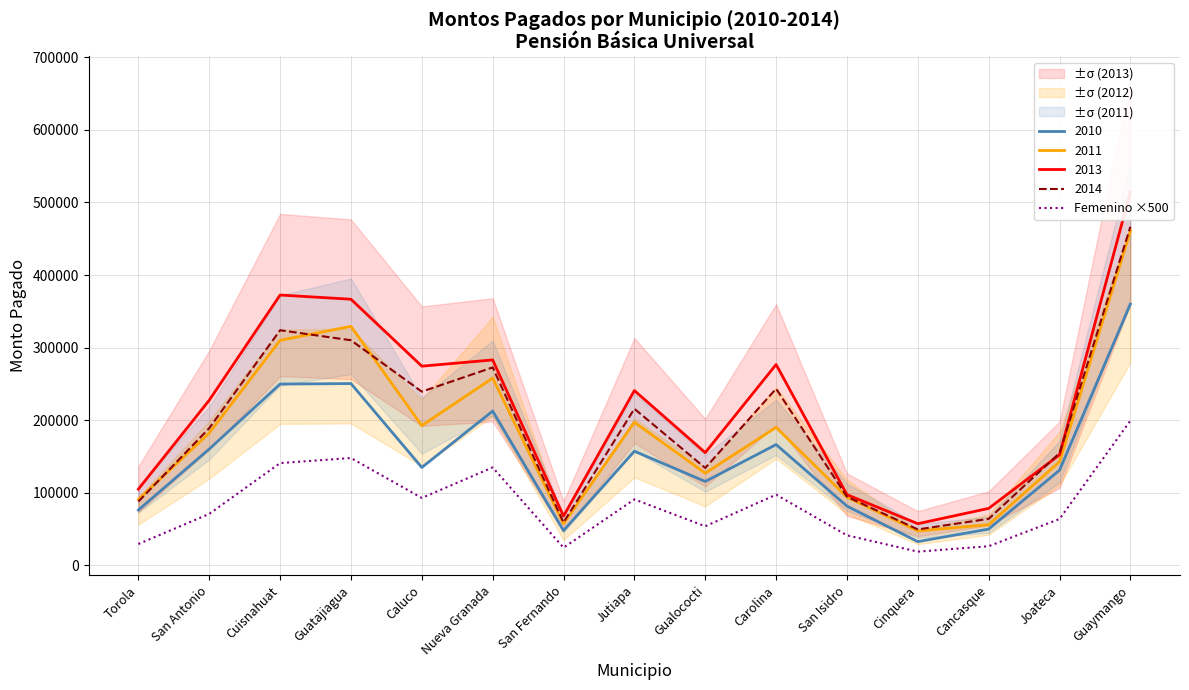

How many values are below 71000?

7